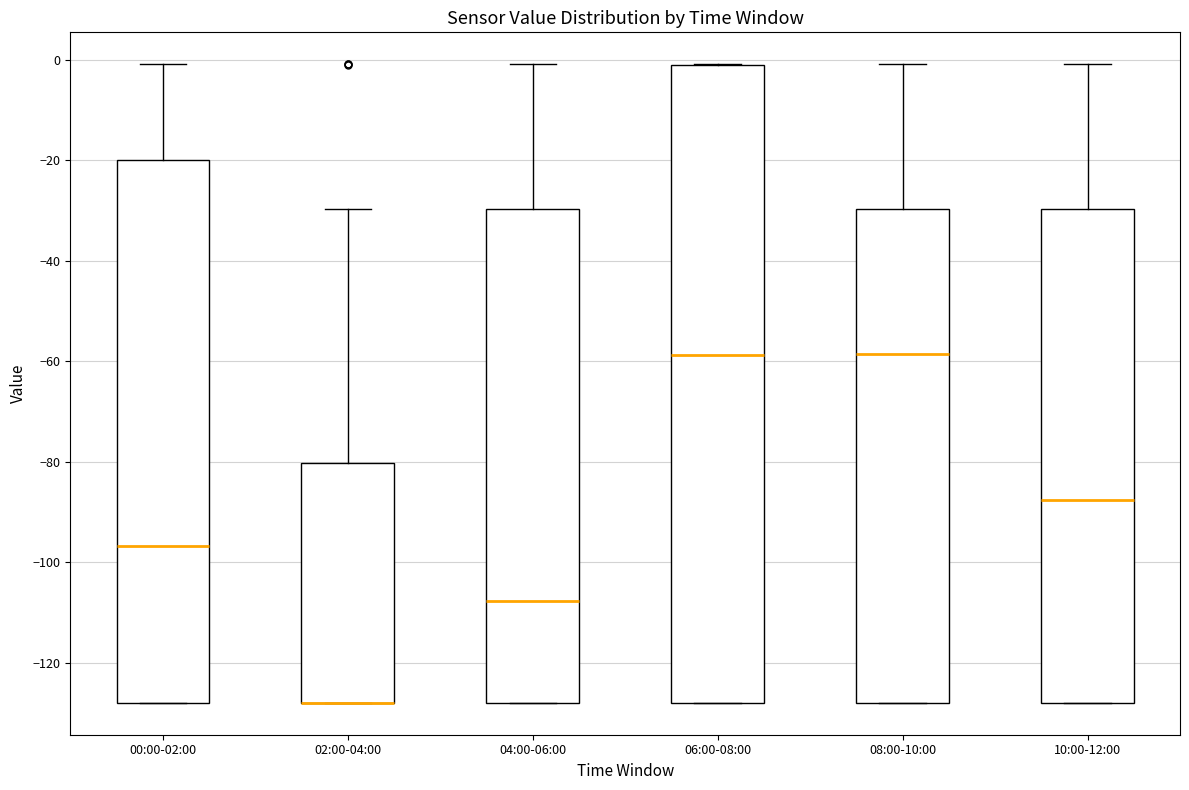

Reading left to right, read every box against the y-axis: the position of its median line, the range the box covers, and the ends of its whiskers. The values are not printed on the chart, so give them approximately, as read against the axis.

00:00-02:00: median -96, box -128 to -20, whiskers -128 to 0
02:00-04:00: median -128 (drawn on the box's lower edge), box -128 to -80, whiskers -128 to -30
04:00-06:00: median -108, box -128 to -30, whiskers -128 to 0
06:00-08:00: median -58, box -128 to 0, whiskers -128 to 0
08:00-10:00: median -58, box -128 to -30, whiskers -128 to 0
10:00-12:00: median -88, box -128 to -30, whiskers -128 to 0